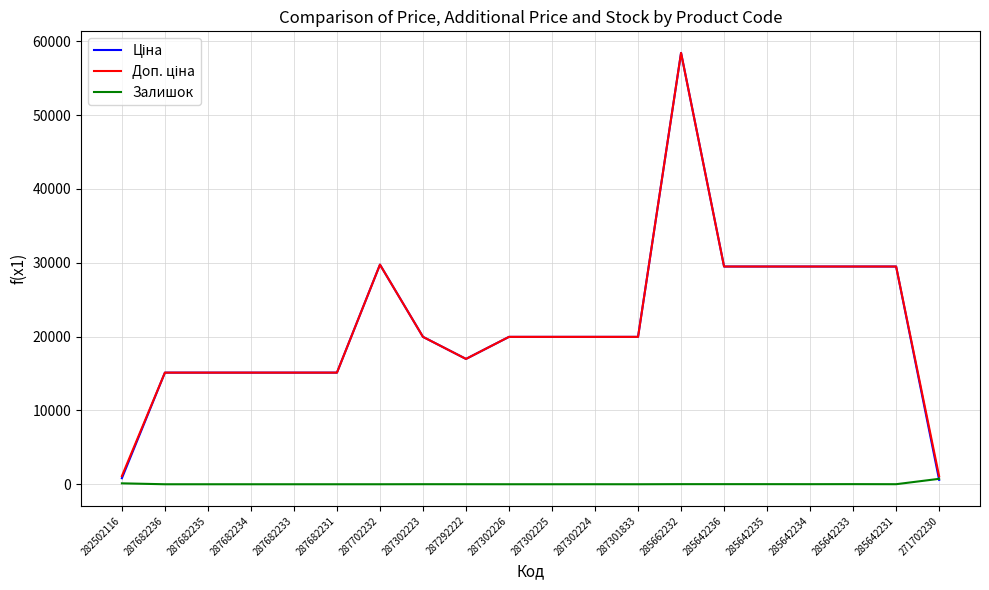

How many distinct data groups are displayed?

3